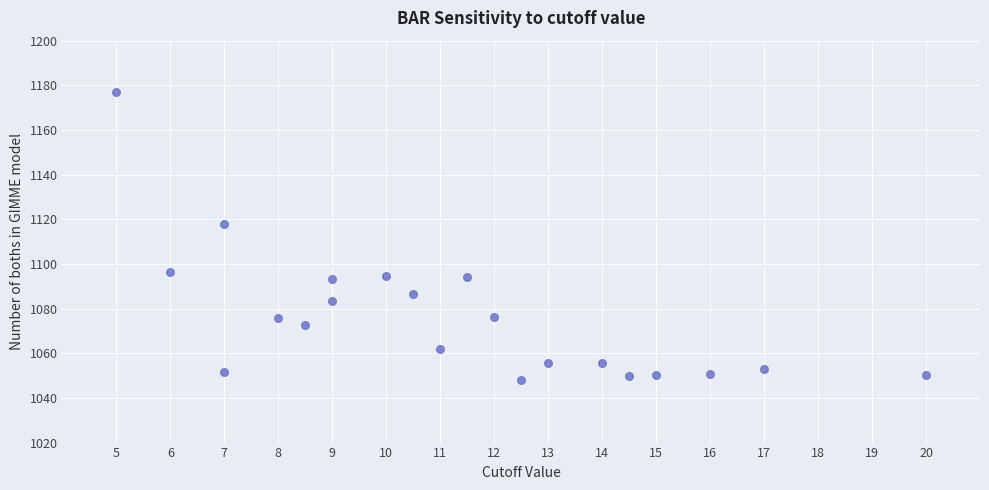

What Y value in the scatter plot is closest to 1112?

1117.9